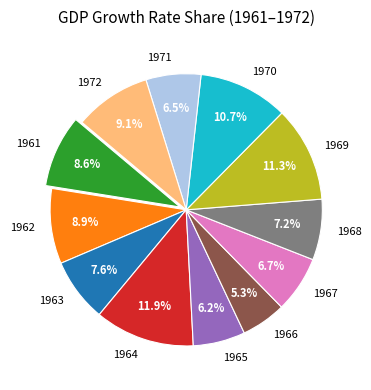

Between 1968 and 1962, which is larger?

1962